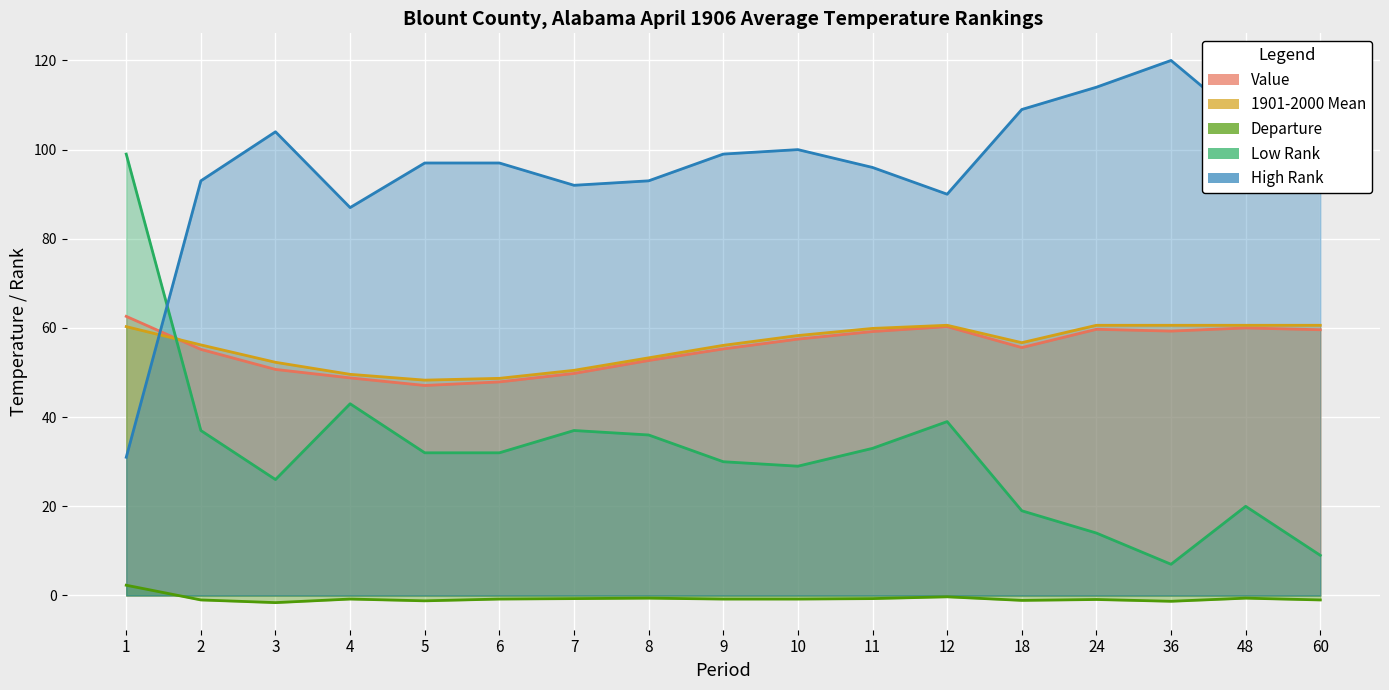

How many values in the Low Rank series exceed 32?

7